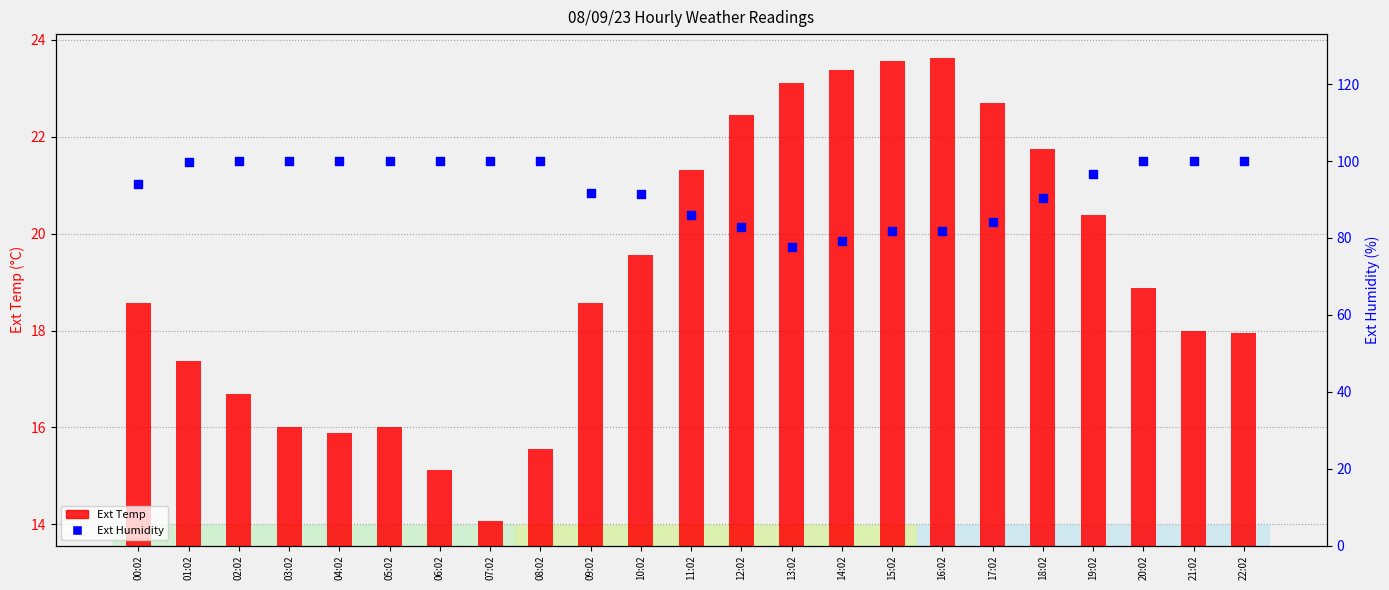

Is the value of Ext Humidity at 12:02 greater than the value of Ext Temp at 15:02?

Yes